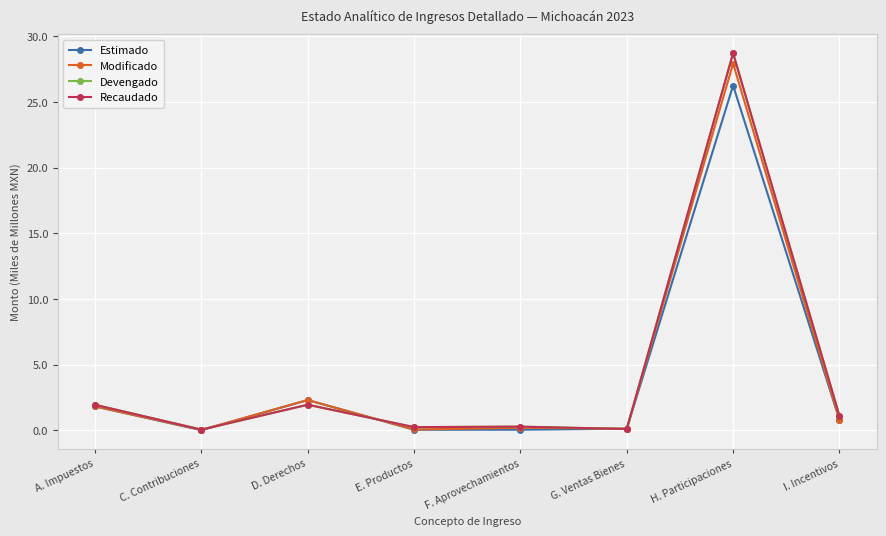

Is this an area chart (filled region under the line)?

No